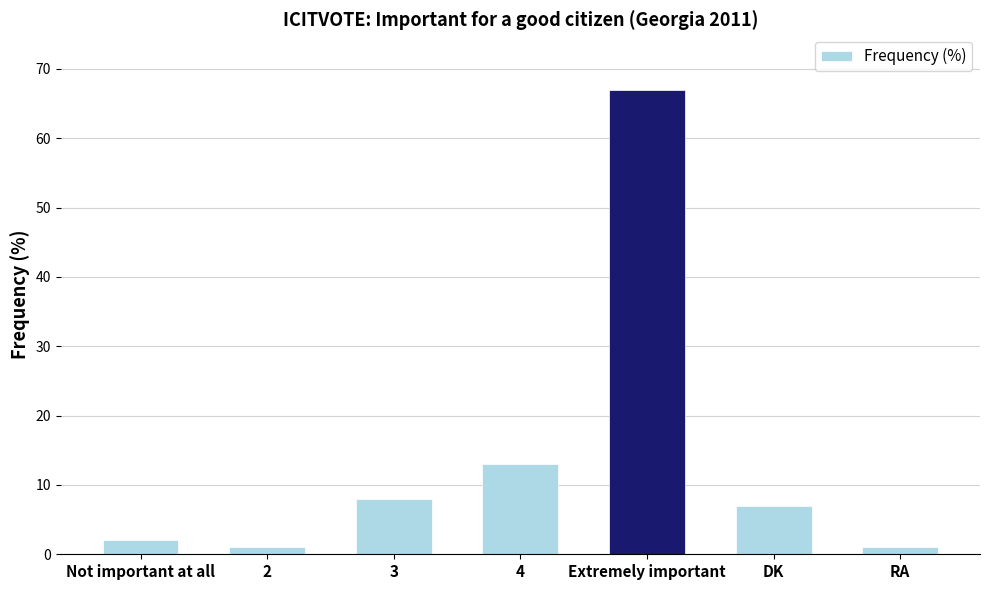

Which category has the highest value across all series?

Extremely important